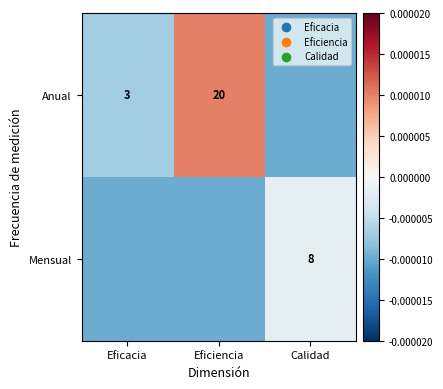

Is it true that Anual equals 7.8 at Eficiencia?

False